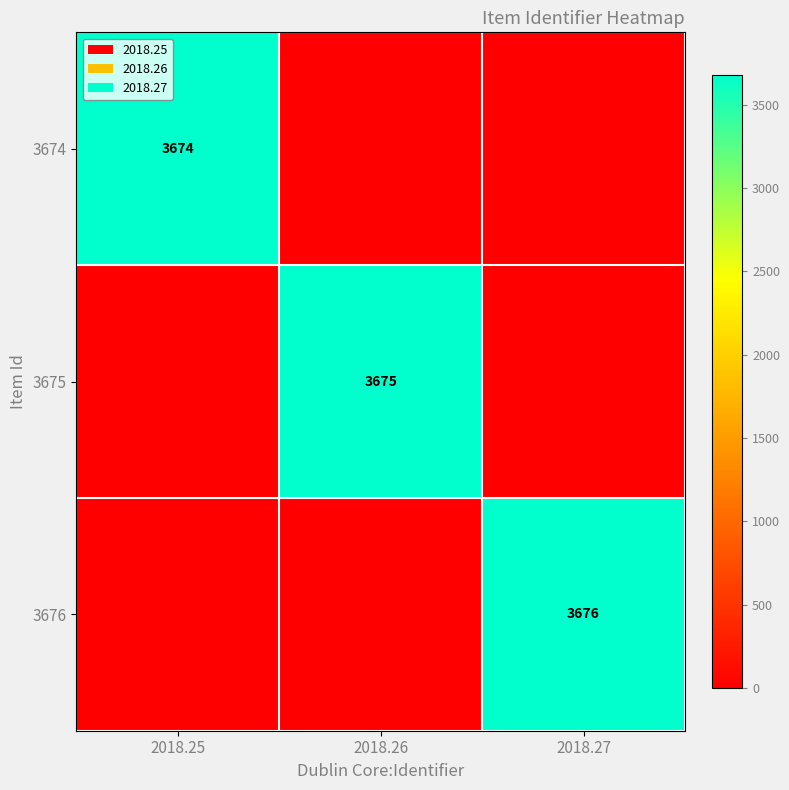

The value of 3676 at 2018.27 is 1588. True or false?

False